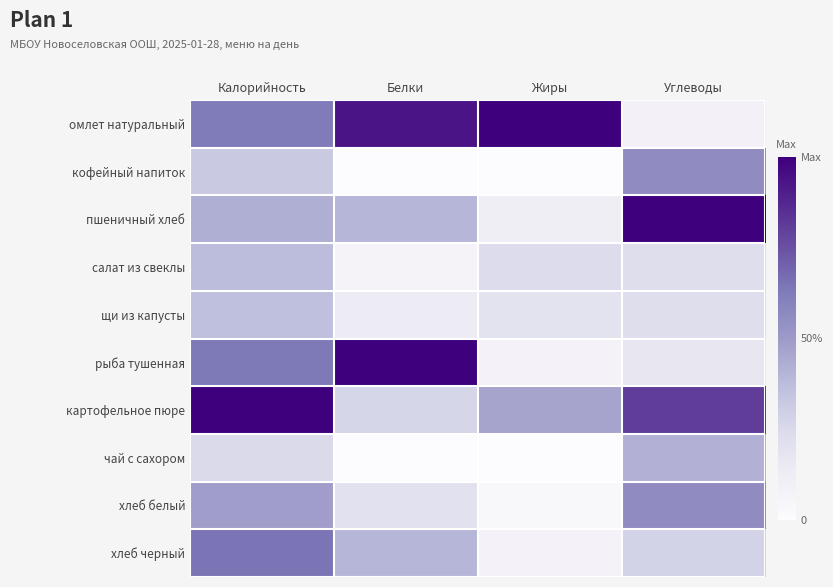

At which category is the sum across all series the highest?

Калорийность